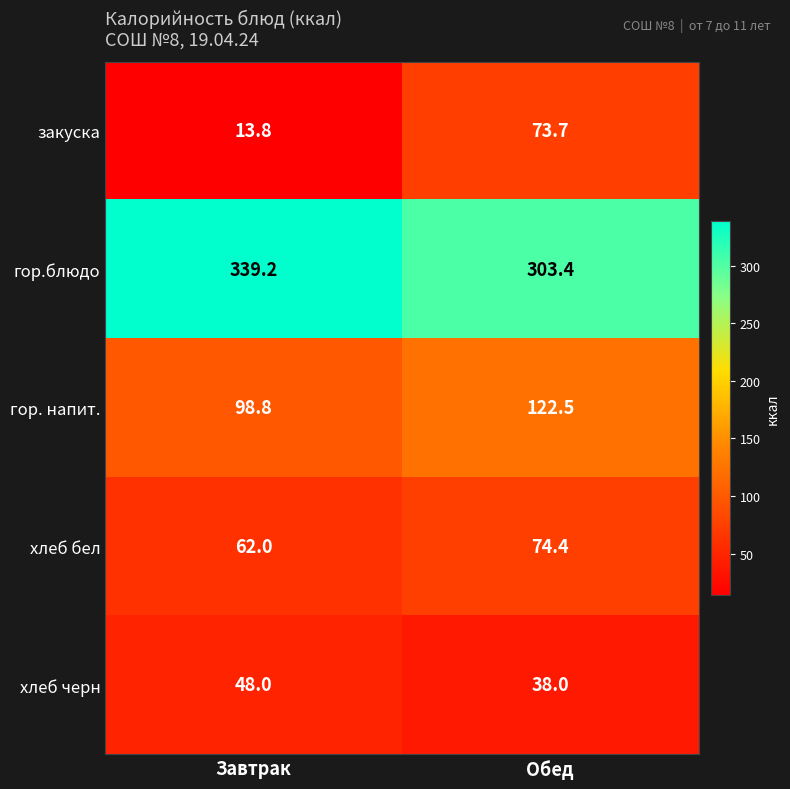

True or false: хлеб бел has a value of 74.4 at Обед.

True